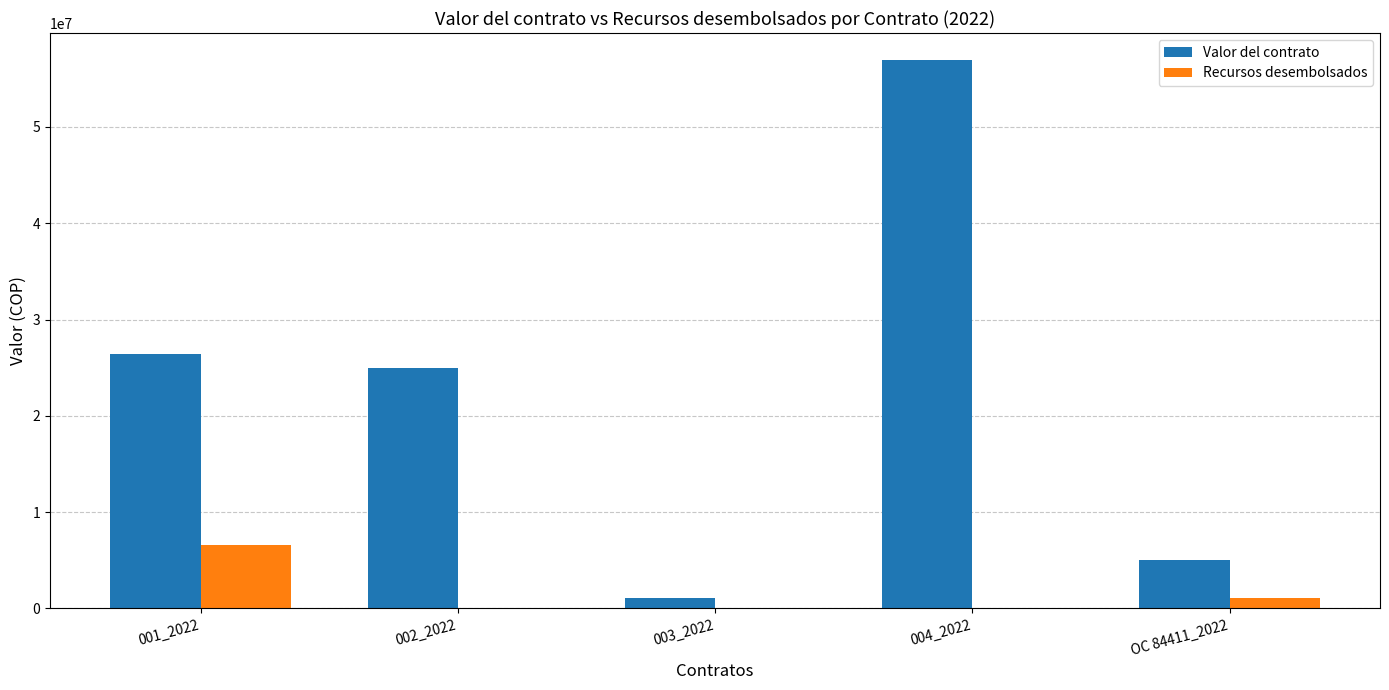

Reading left to right, list all the values displayed in this chart.

Valor del contrato: 001_2022=26407290	002_2022=25000000	003_2022=1089743	004_2022=56913702	OC 84411_2022=5000000
Recursos desembolsados: 001_2022=6601823	002_2022=0	003_2022=0	004_2022=0	OC 84411_2022=1091321